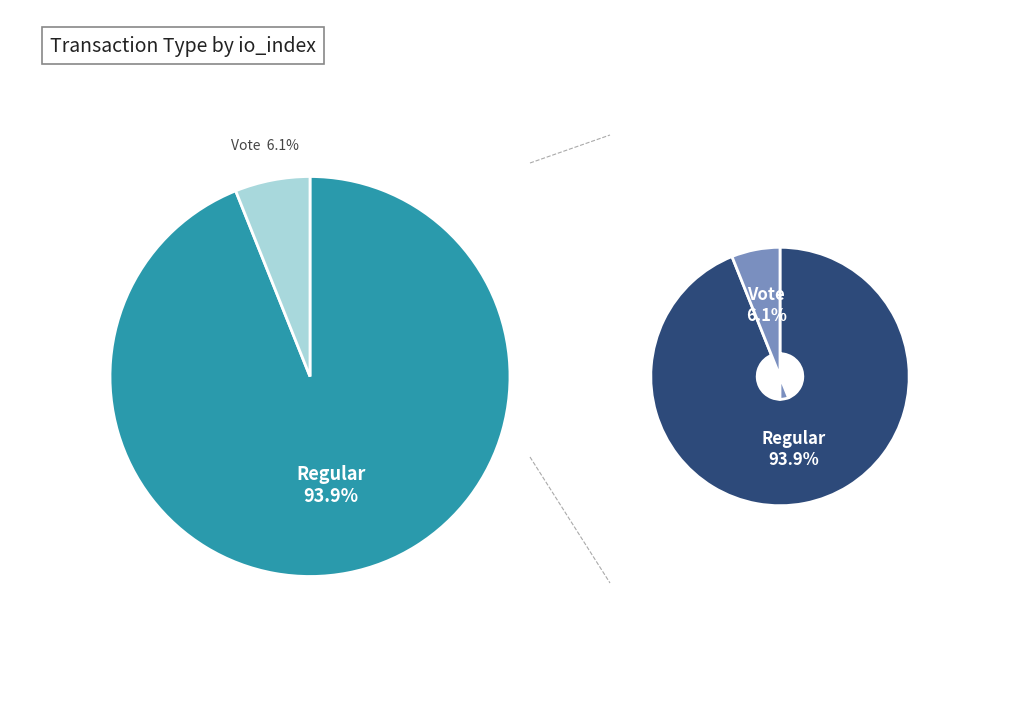

Rank the categories by value from highest to lowest.

Regular, Vote